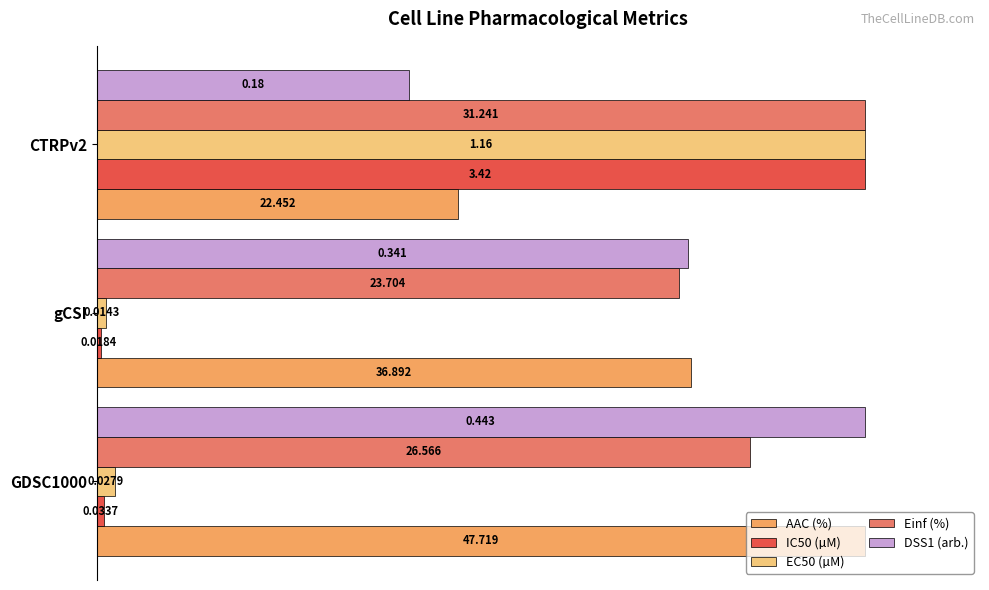

List the series in order of their peak value, lowest first.

AAC (%), IC50 (µM), EC50 (µM), Einf (%), DSS1 (arb.)